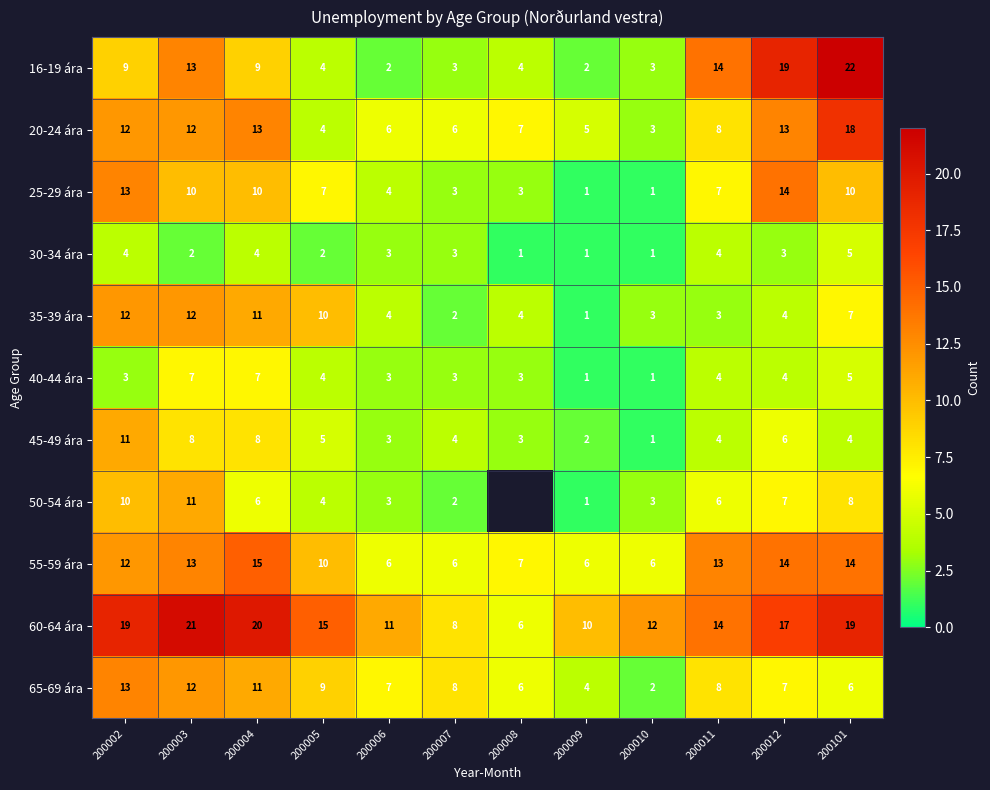

What is the sum of all 40-44 ára values?

45